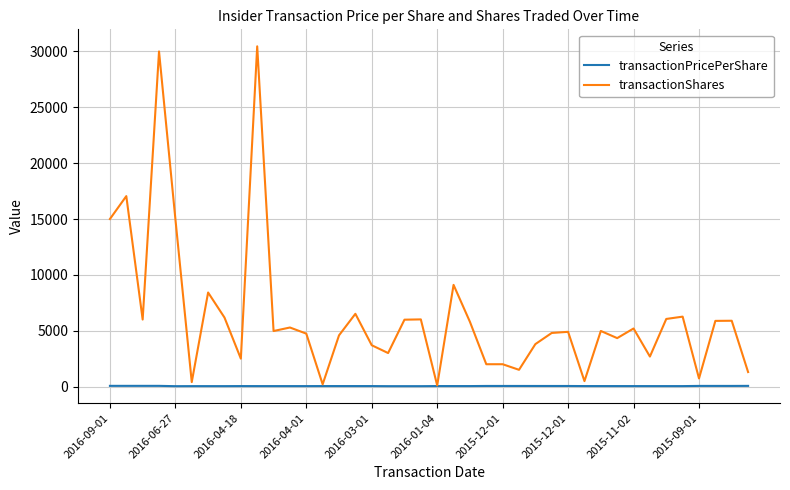

Which series has the largest range (max minus min)?

transactionShares